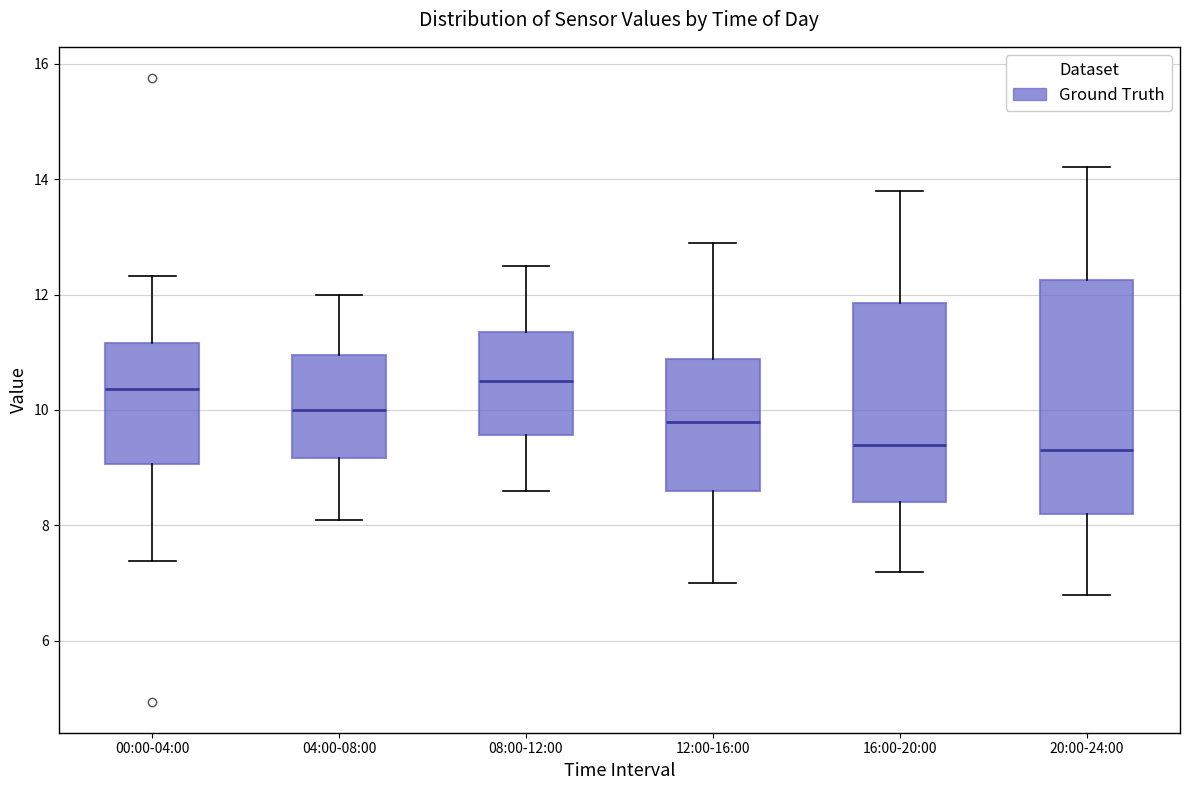

Where is the lower edge of the box for 20:00-24:00 on the y-axis? The values are not printed on the chart, so give them approximately, as read against the axis.

8.2